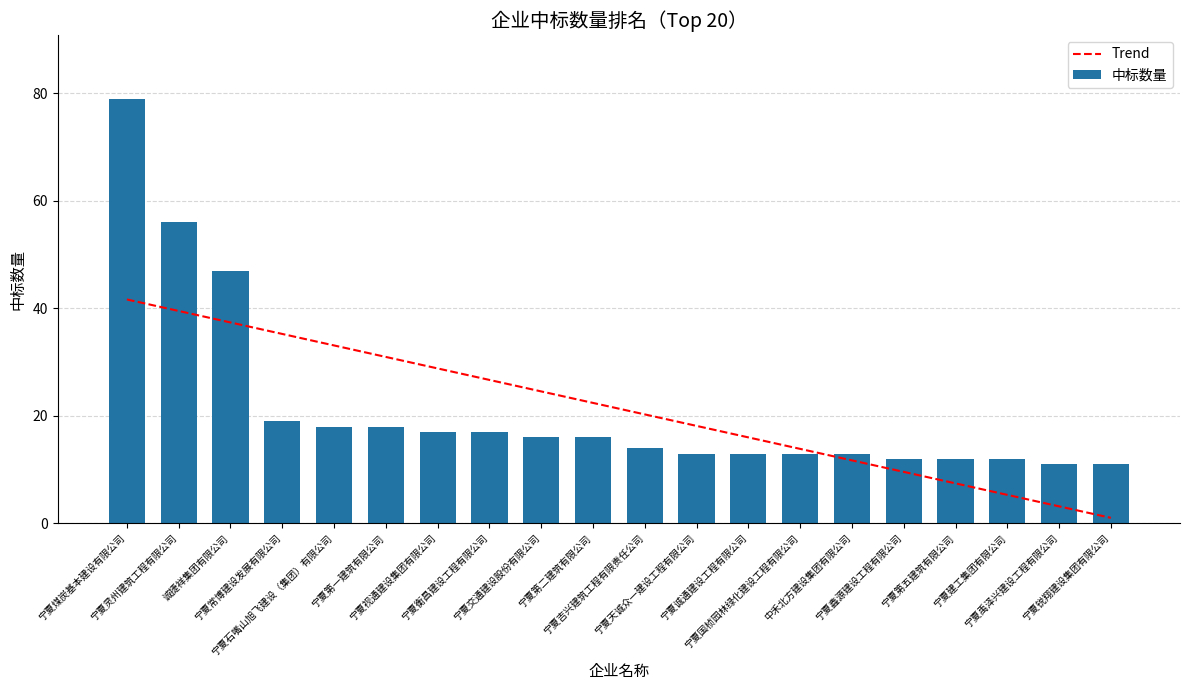

Reading left to right, list all the values displayed in this chart.

Trend: 41.7	39.5	37.4	35.2	33.1	31.0	28.8	26.7	24.6	22.4	20.3	18.1	16.0	13.9	11.7	9.6	7.5	5.3	3.2	1.0
中标数量: 79.0	56.0	47.0	19.0	18.0	18.0	17.0	17.0	16.0	16.0	14.0	13.0	13.0	13.0	13.0	12.0	12.0	12.0	11.0	11.0